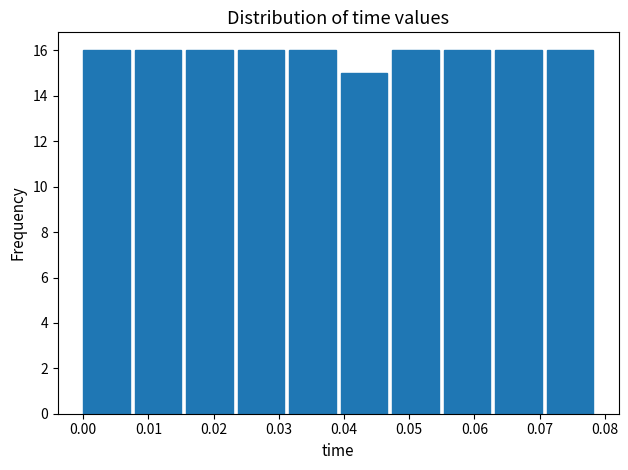

How tall is the bar that spans 0.071 to 0.079 on the x-axis? Neither the bar edges nor the heights are printed on the chart, so give them approximately, as read against the axes.

16